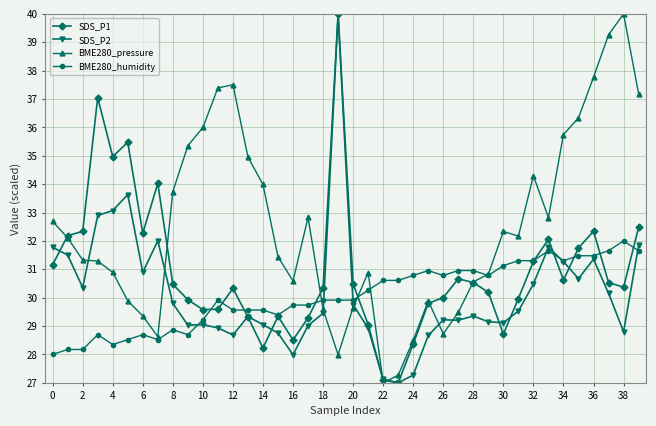

What is the lowest value of the BME280_pressure series?

27.0